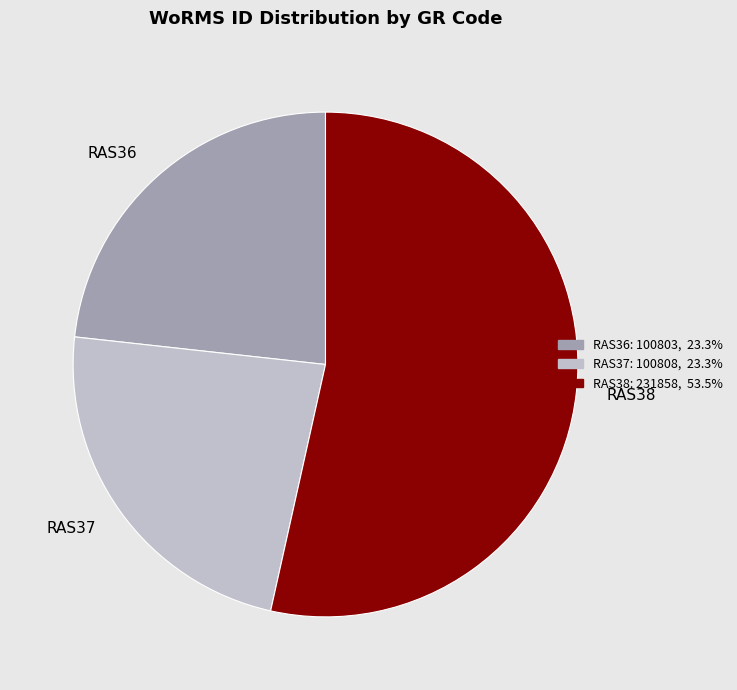

True or false: RAS36 accounts for 35% of the total.

False